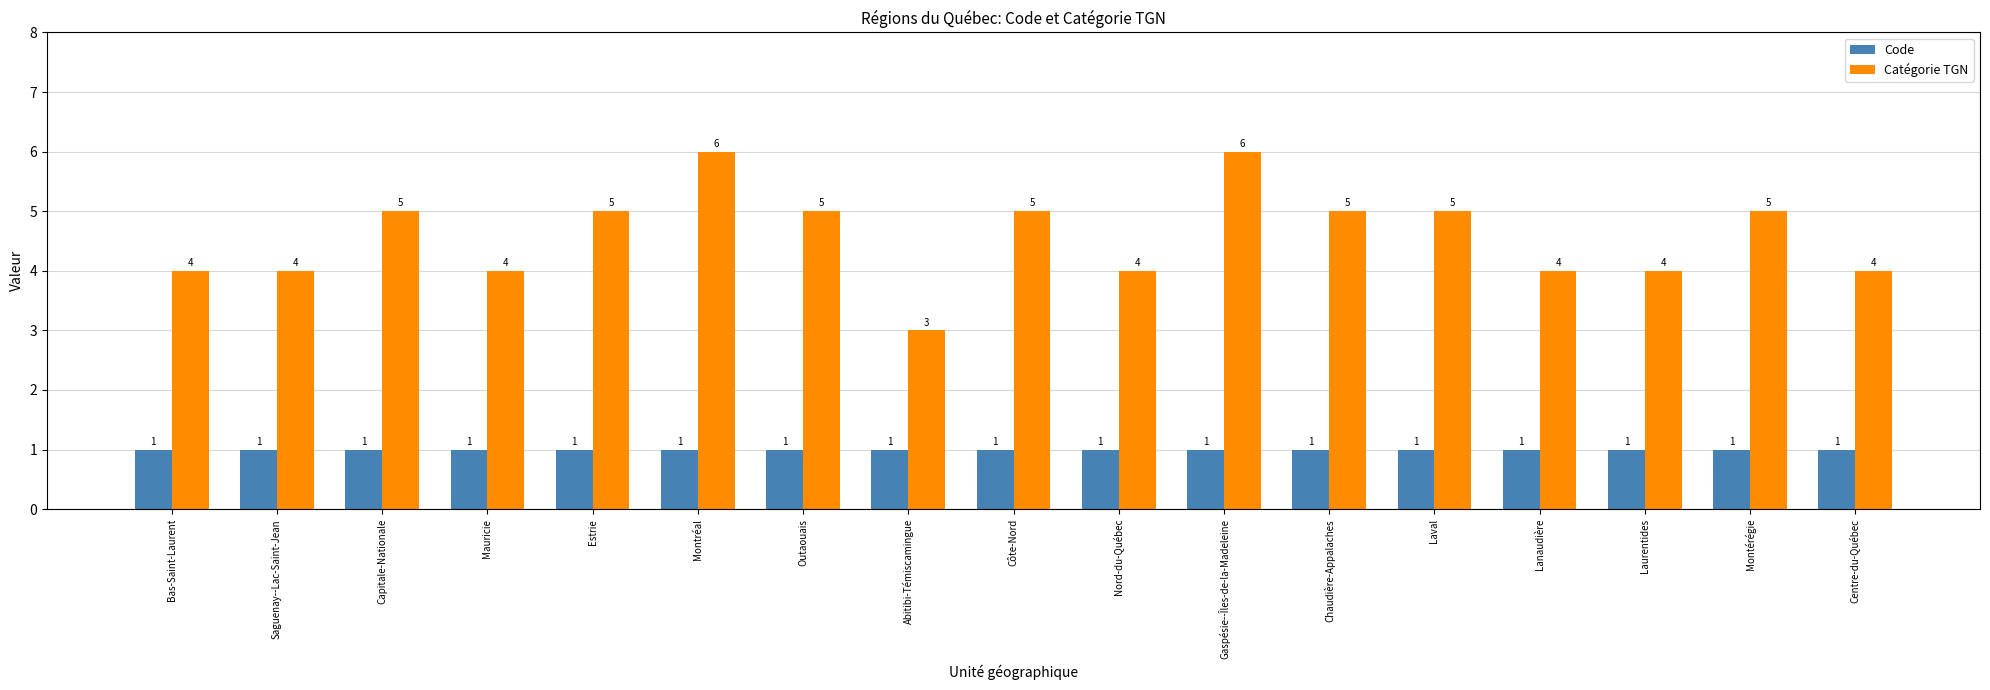

The Code series shows 1 at Estrie. True or false?

True